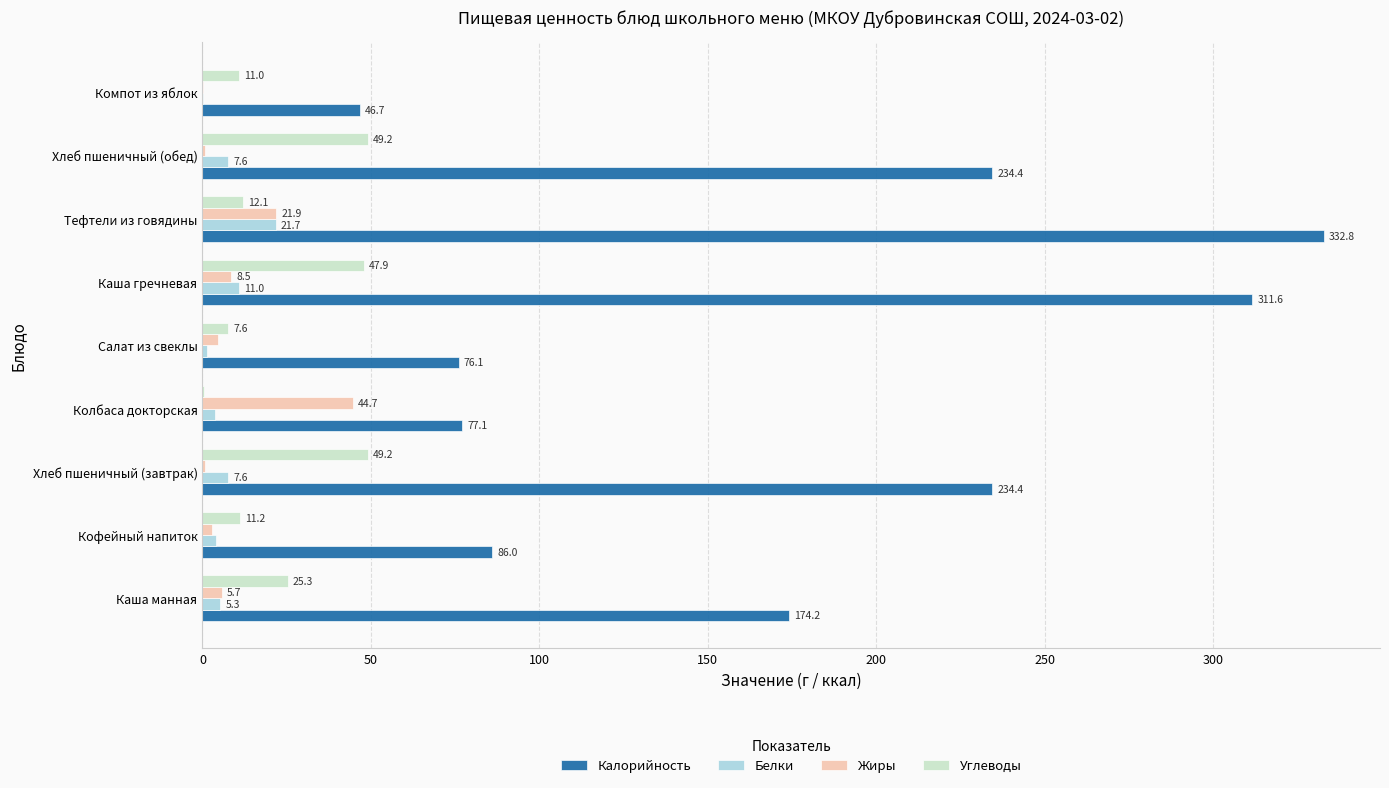

Which label corresponds to the largest value in the chart?

Тефтели из говядины